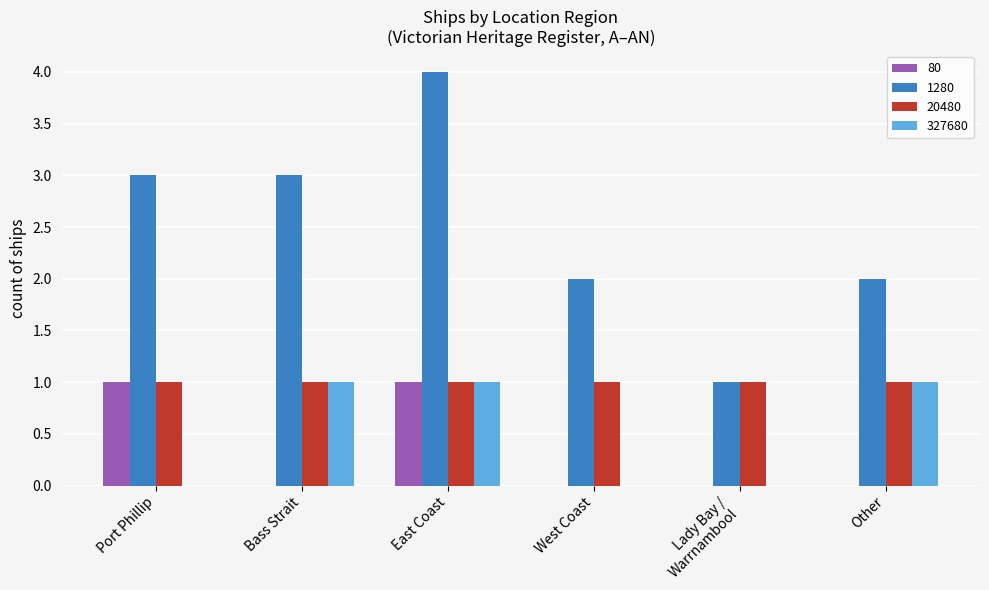

Is it true that 1280 equals 4 at East Coast?

True